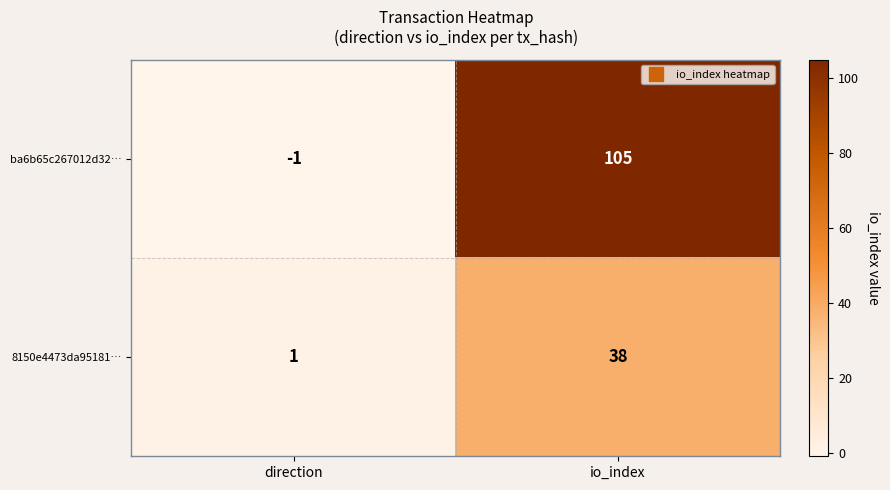

How many negative values does the ba6b65c267012d32… series have?

1